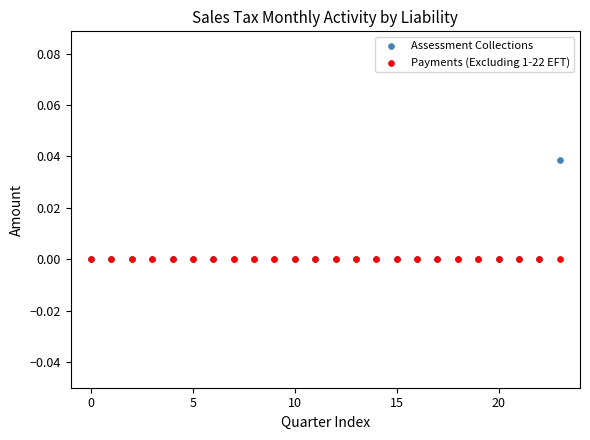

What are all the series names shown in the legend?

Assessment Collections, Payments (Excluding 1-22 EFT)